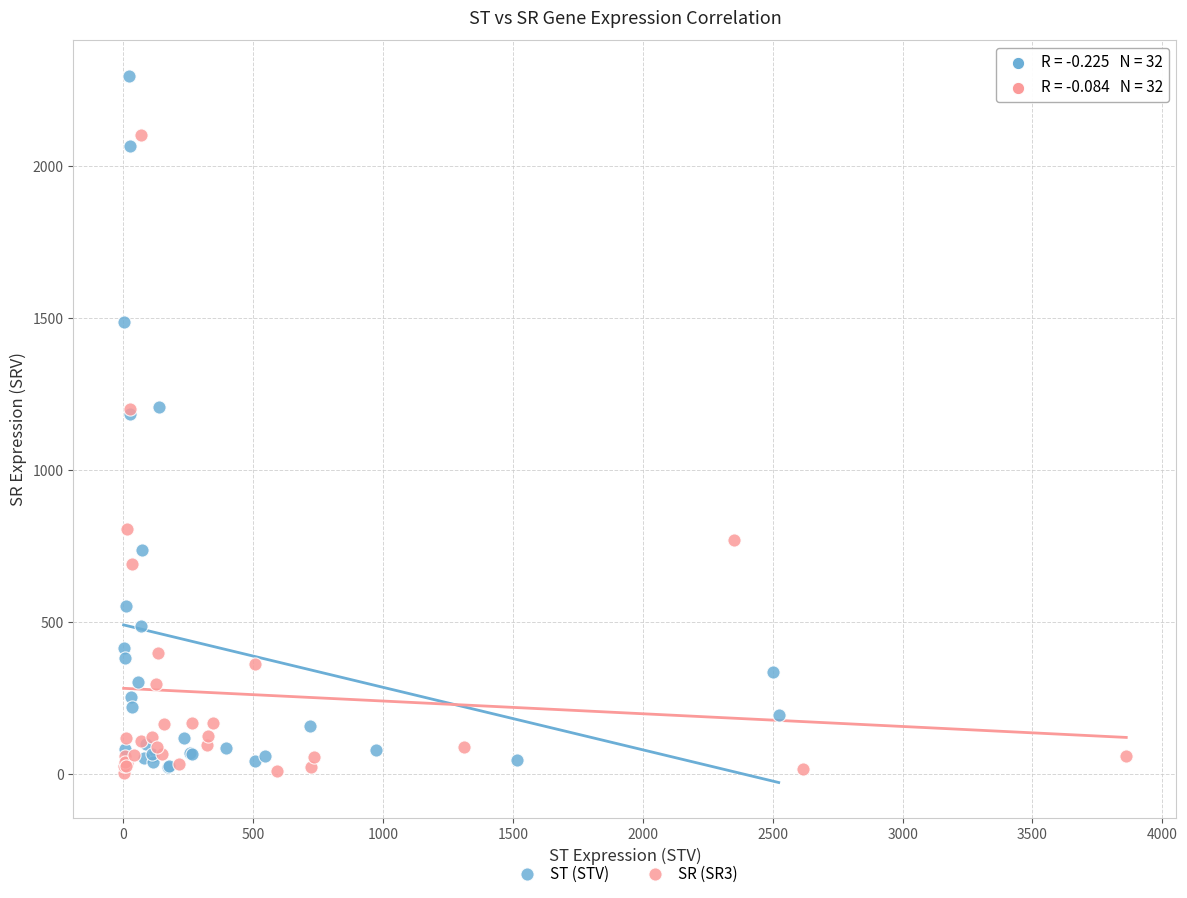

Which series reaches the maximum Y coordinate?

ST (STV)